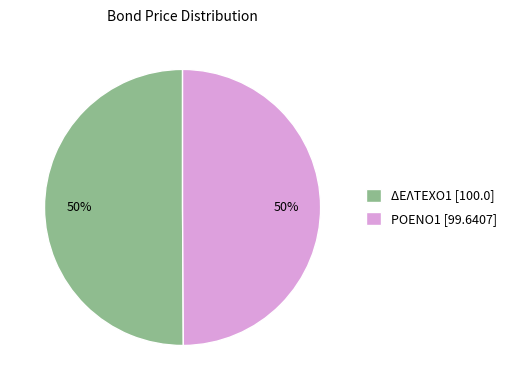

To the nearest percent, what is the combined percentage of ΔΕΛΤΕΧΟ1 [100.0] and ΡΟΕΝΟ1 [99.6407]?

100%